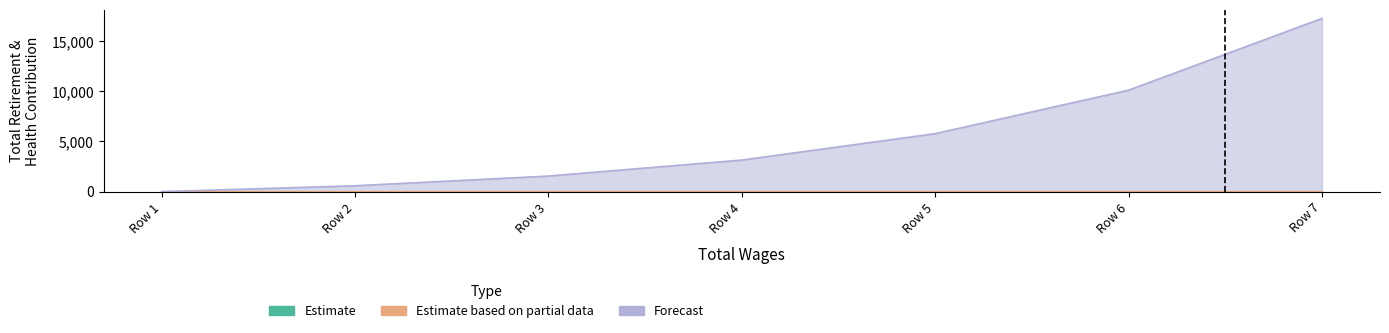

Rank the categories by Estimate based on partial data value from highest to lowest.

0.0, 0.0, 0.0, 0.0, 0.0, 0.0, 0.0